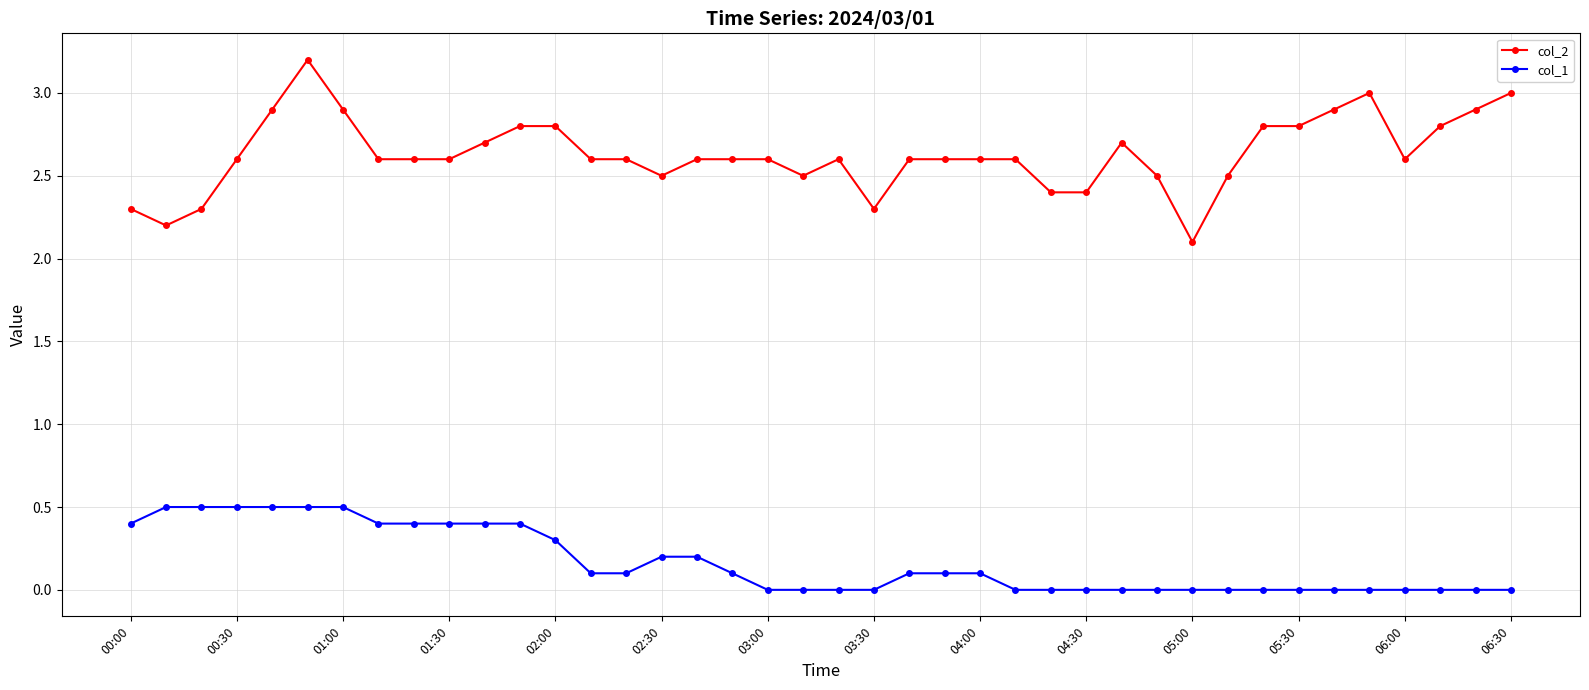

At how many categories does at least one series exceed 1?

40